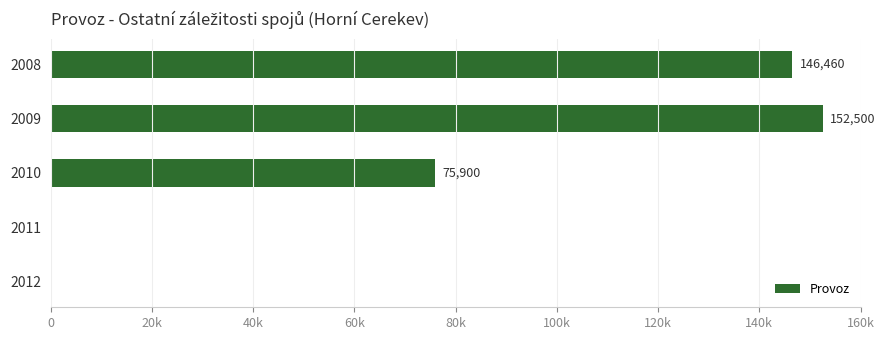

Are the bars horizontal?

Yes